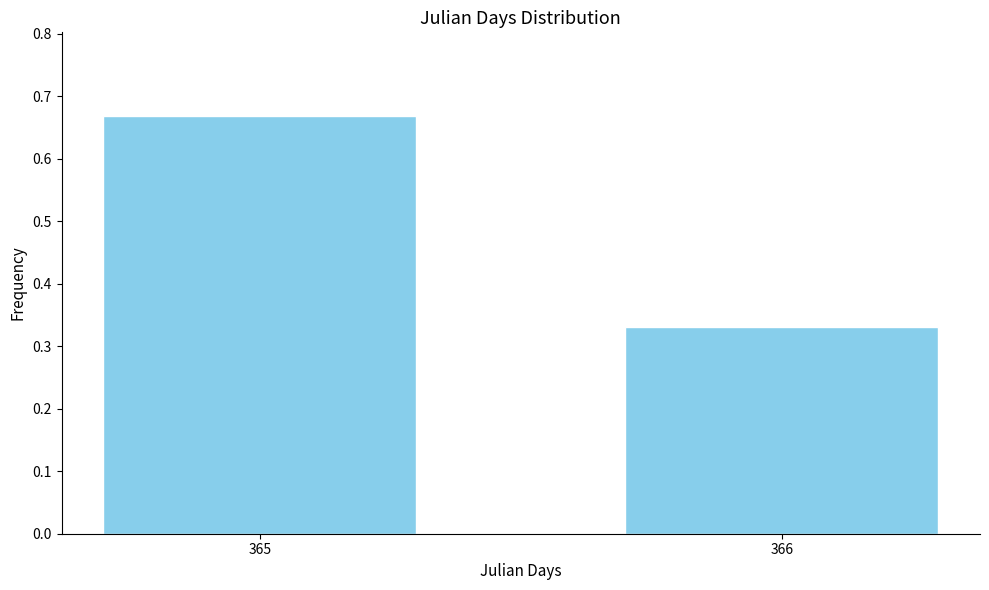

Is it true that the value at 365 is 0.4?

False